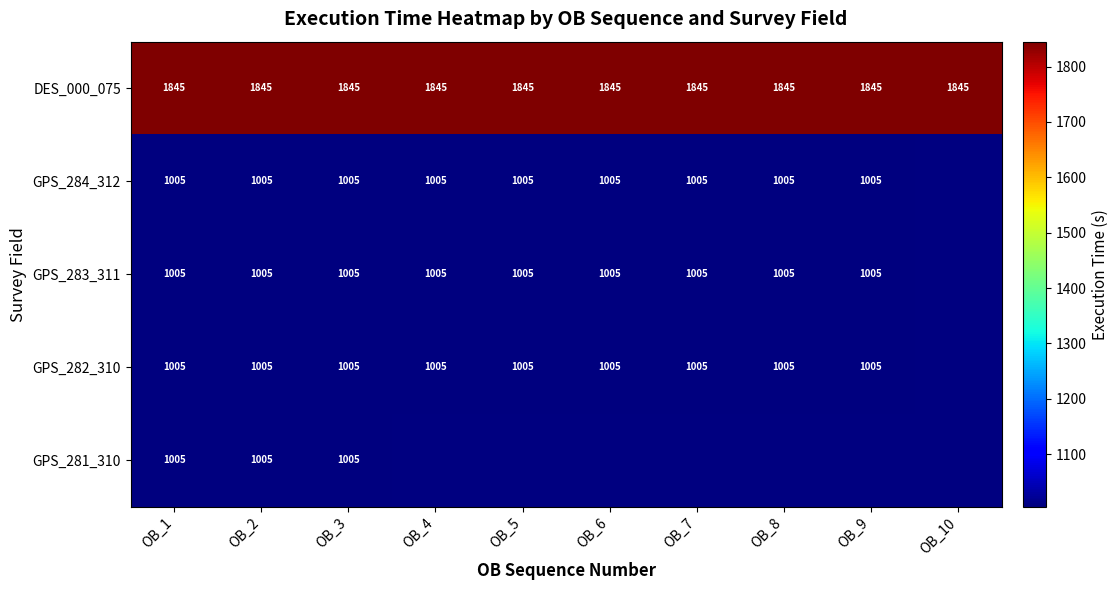

At how many categories does at least one series exceed 1835?

10